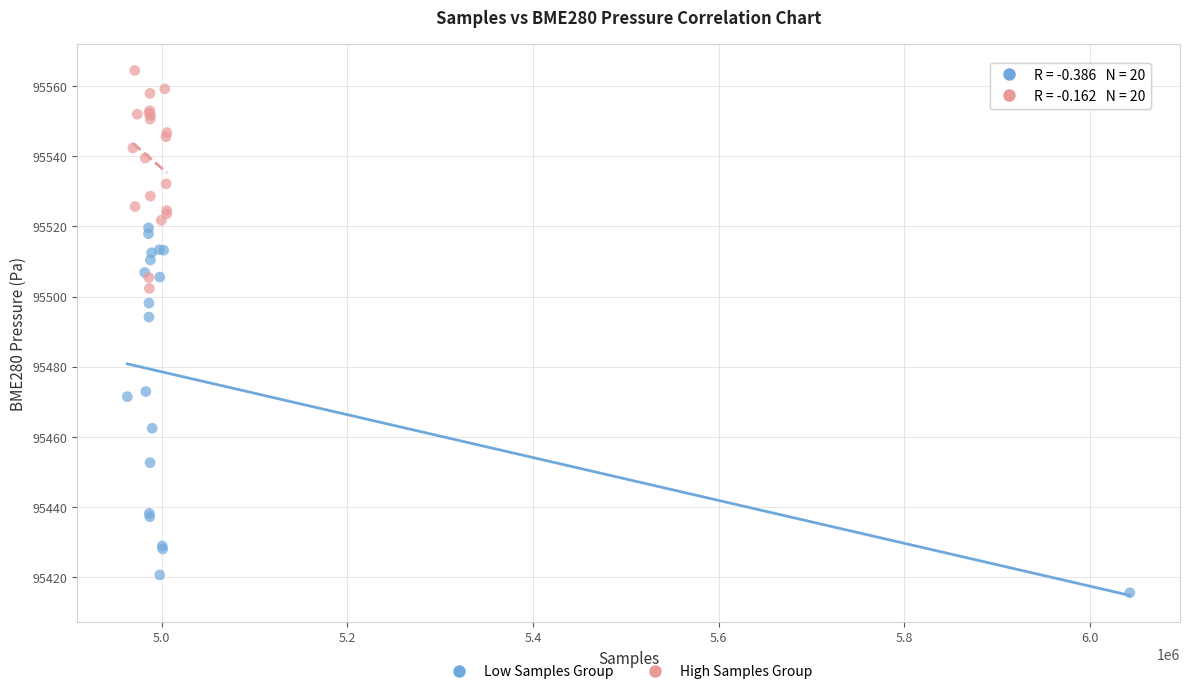

What are all the series names shown in the legend?

Low Samples Group, High Samples Group